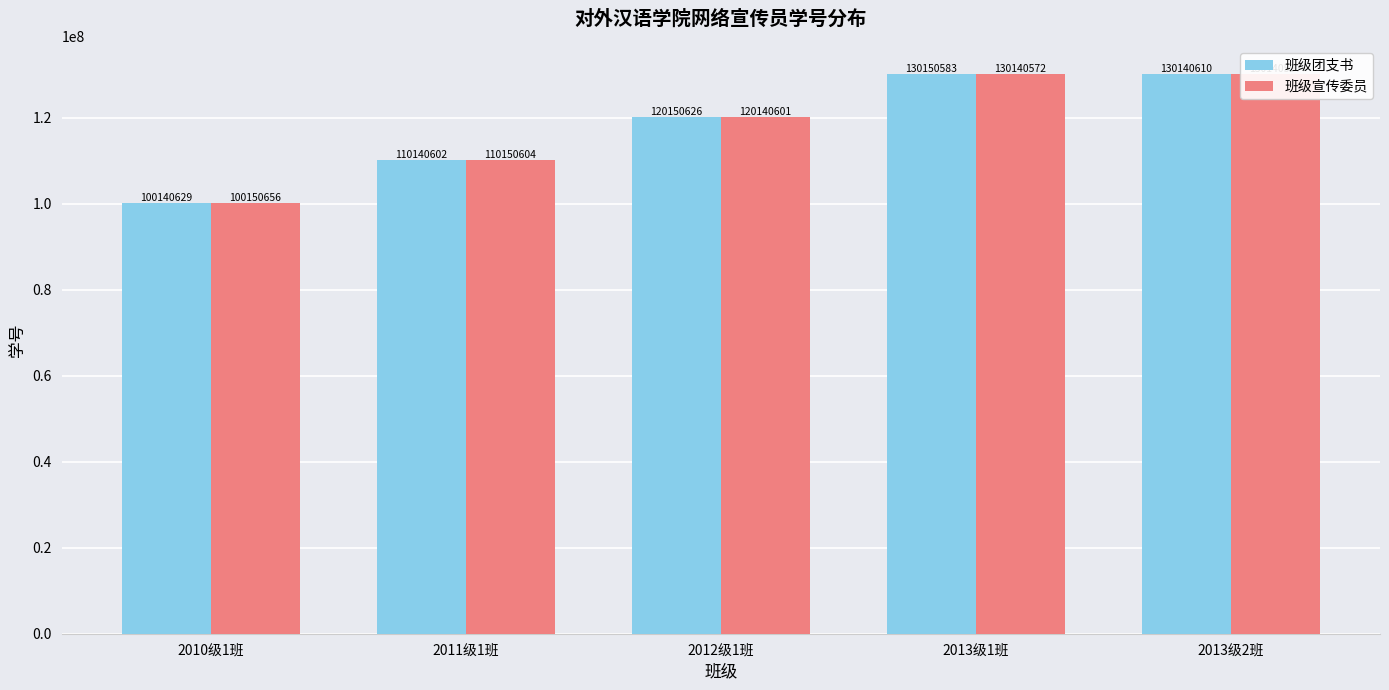

Is it true that 班级团支书 equals 120150626 at 2012级1班?

True